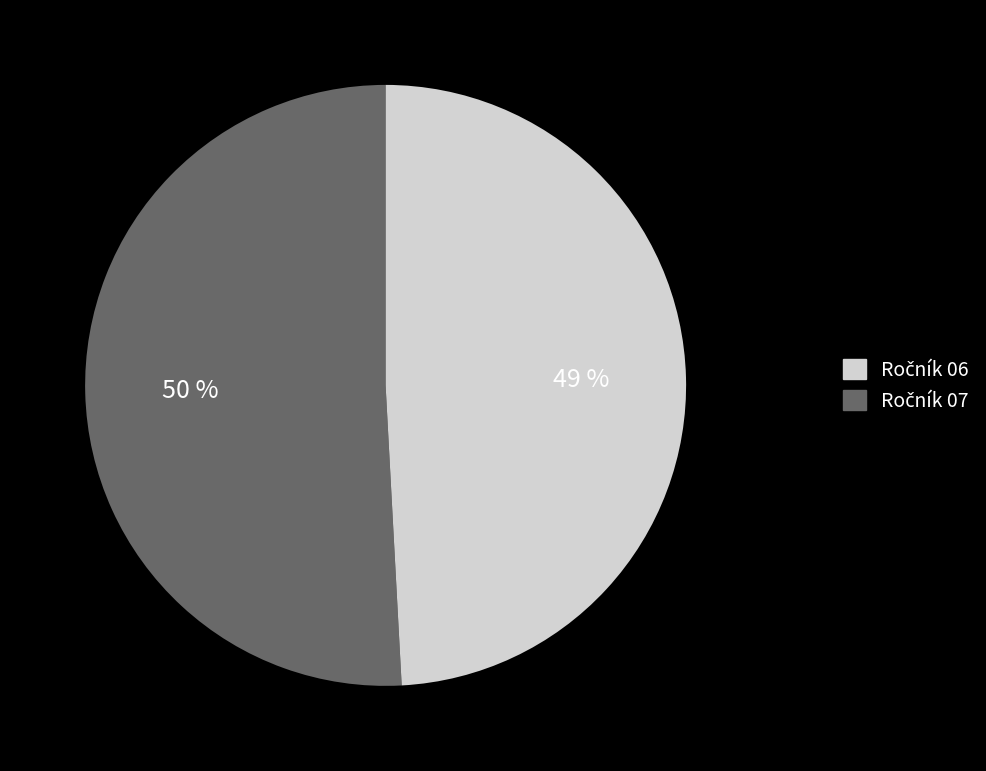

Does any single category account for the majority?

No